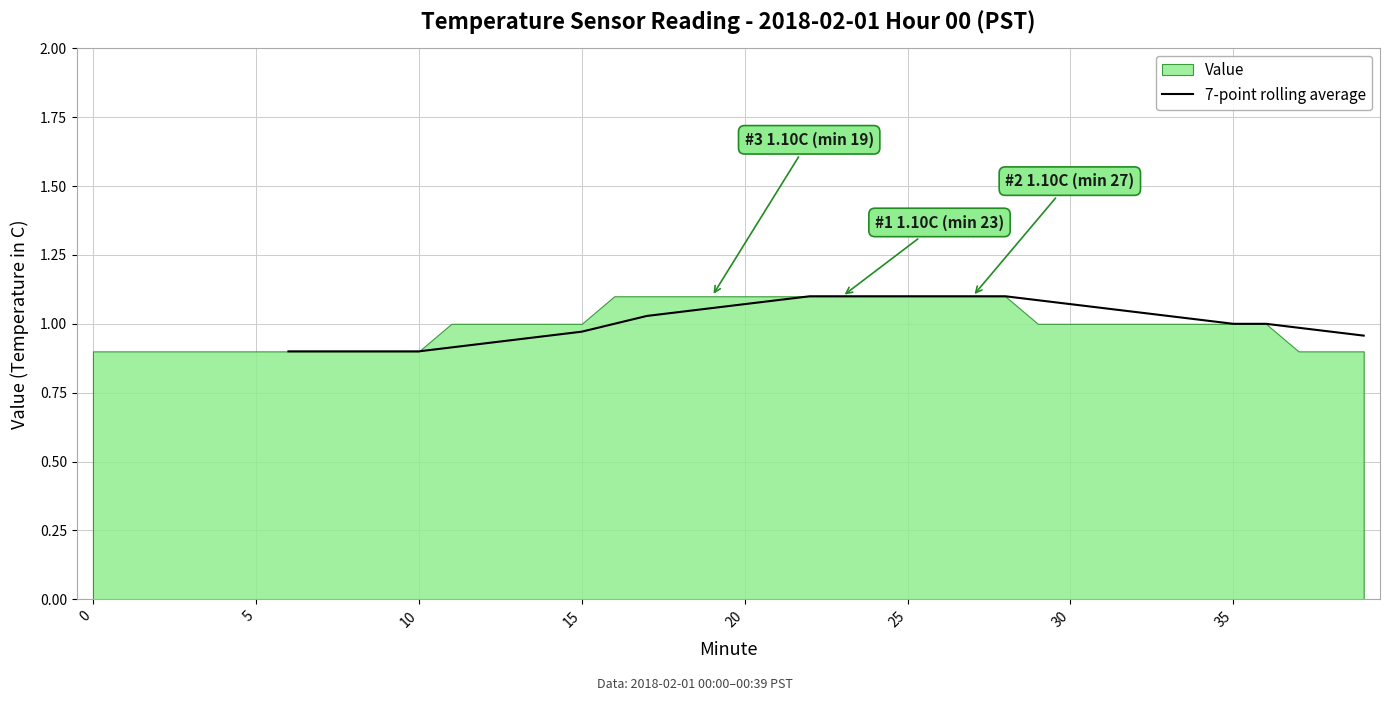

The 7-point rolling average series shows 0.7 at 20. True or false?

False